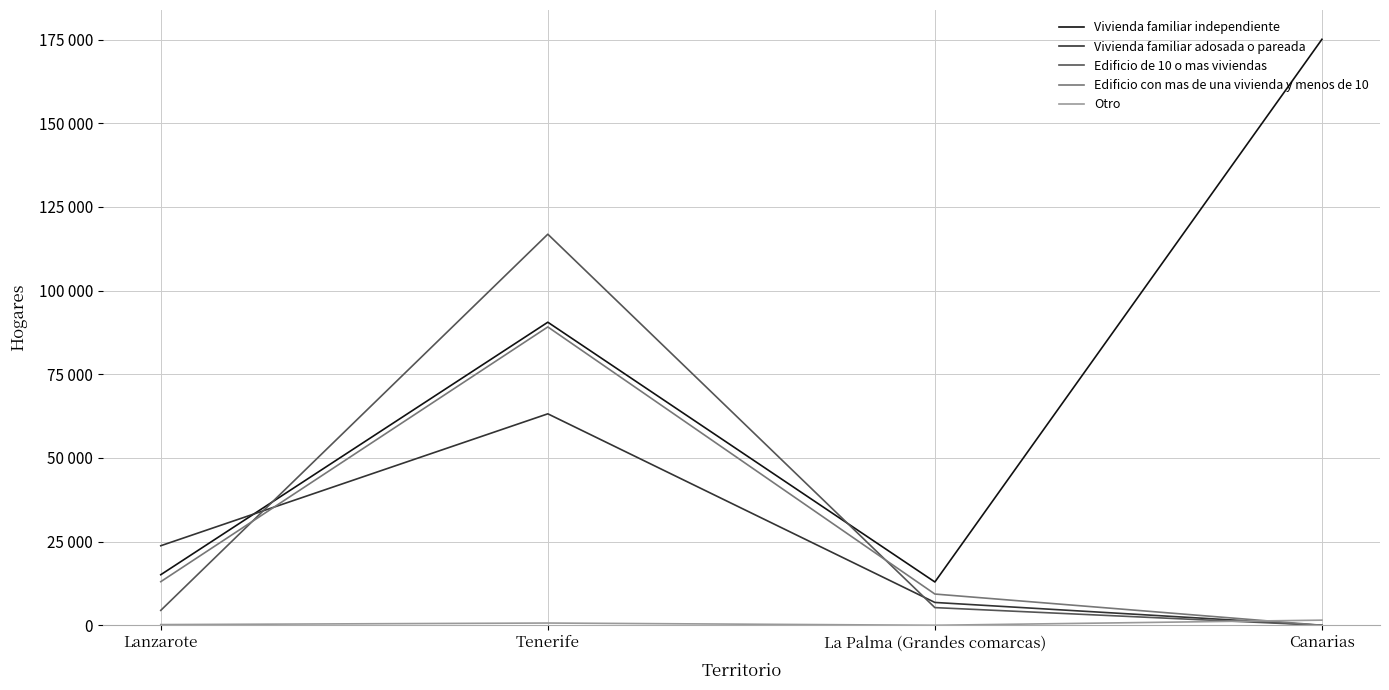

How many values in the Otro series are below 669?

2